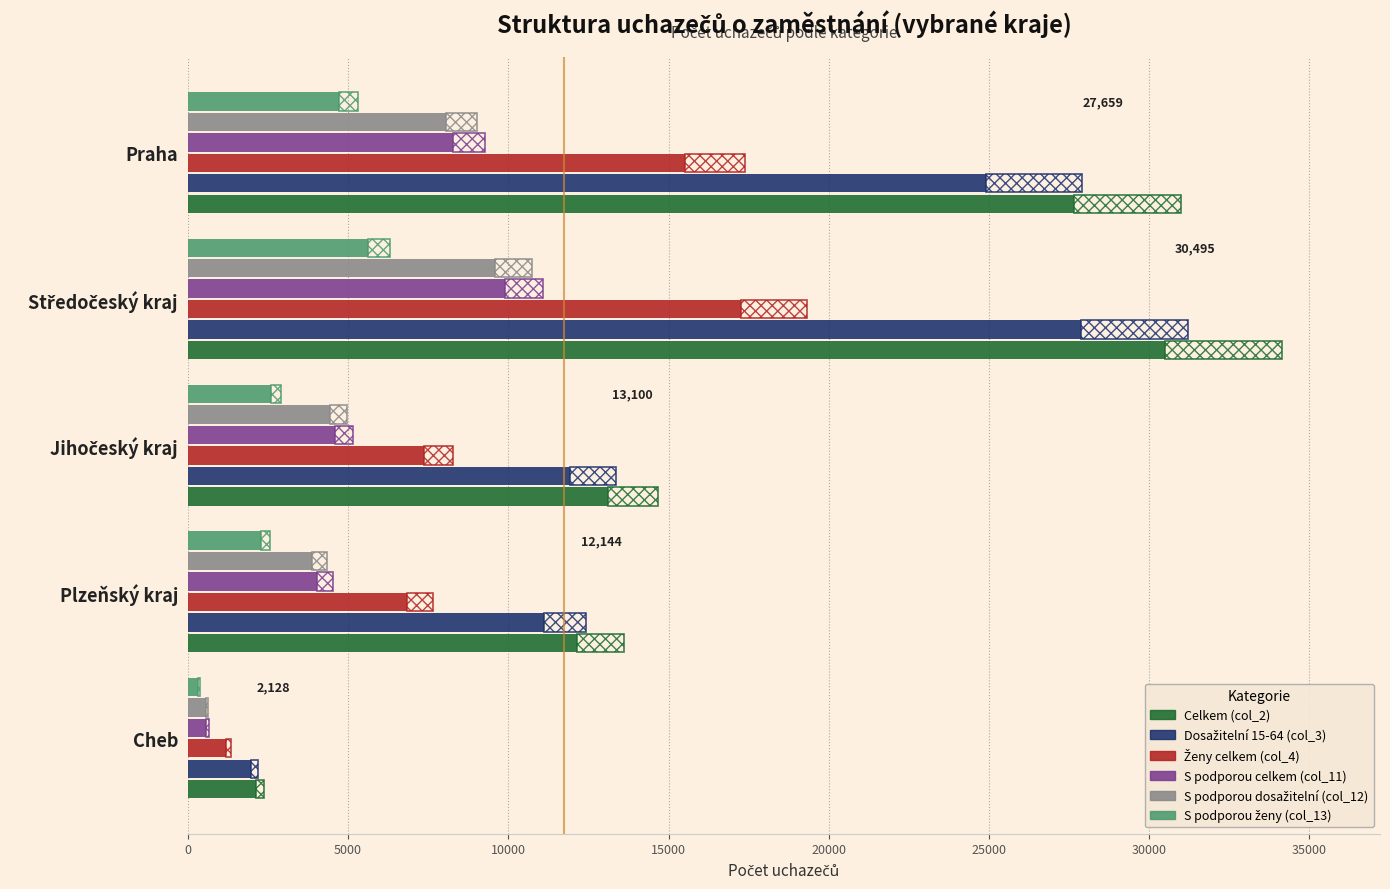

What is the spread (max minus min) of values at Středočeský kraj?

24875